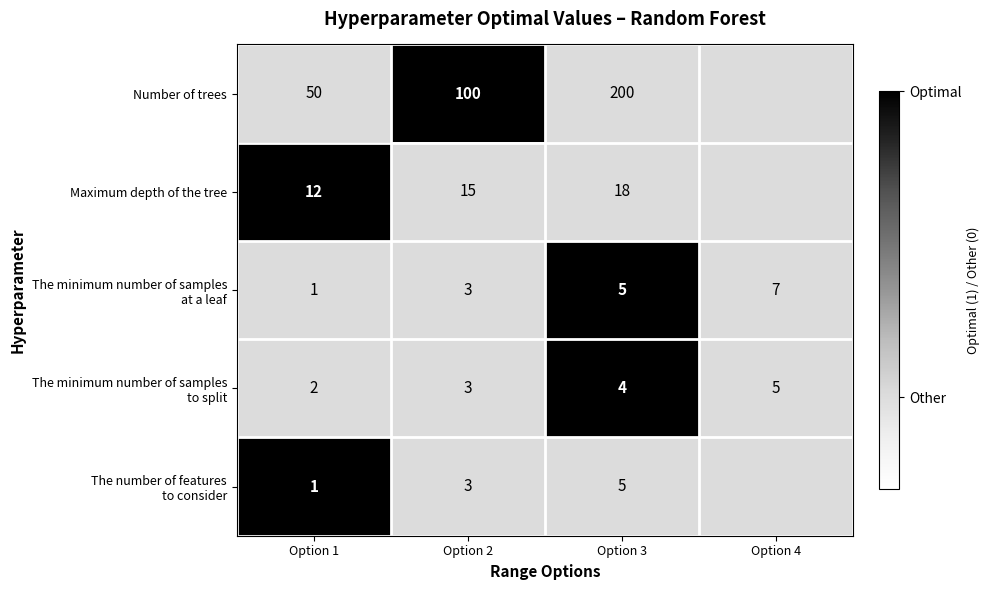

Count the number of categories in the chart.

4